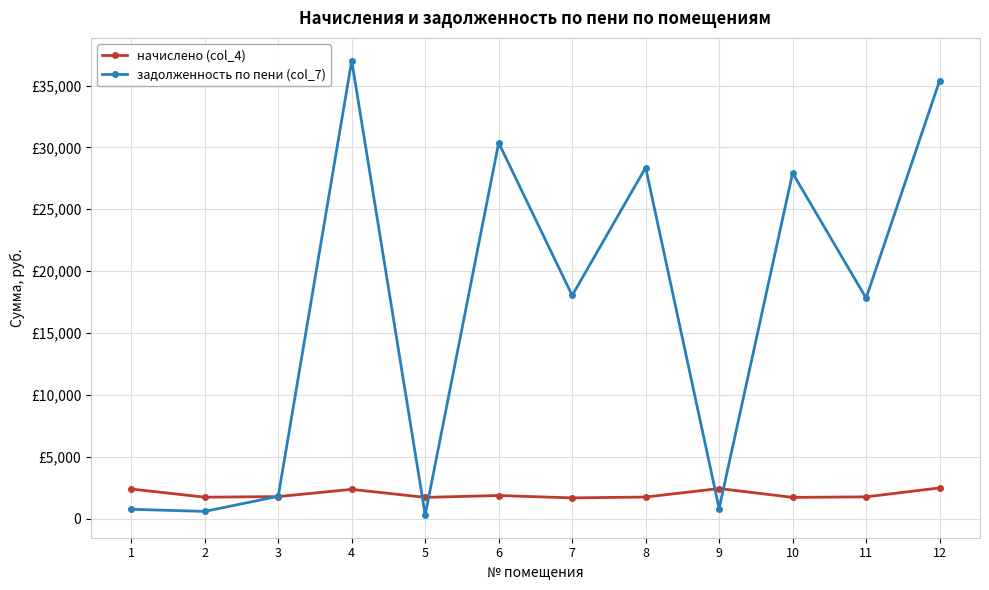

How many interior local peaks does the задолженность по пени (col_7) series have?

4